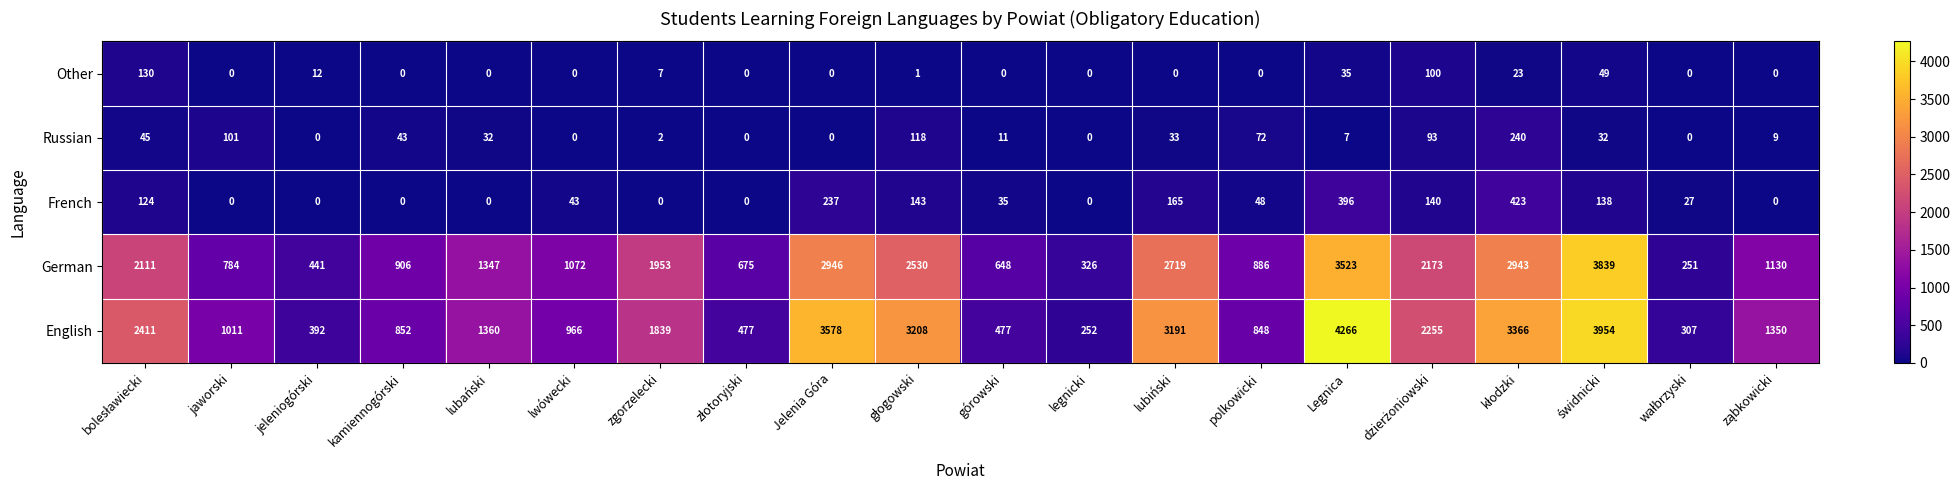

List the series in order of their peak value, lowest first.

Other, Russian, French, German, English